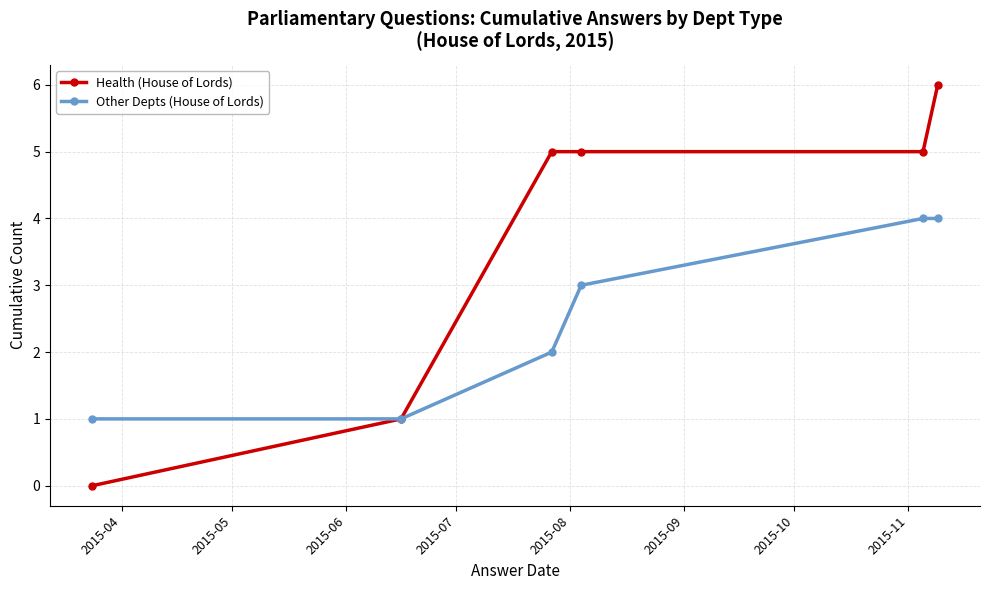

What is the value of the Health (House of Lords) point at the 3rd from the left?

5